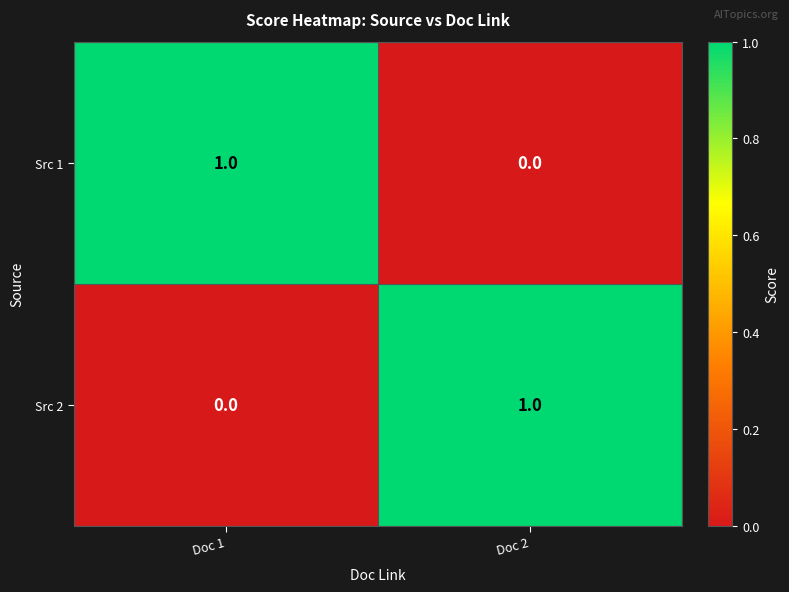

What is the spread (max minus min) of values at Doc 1?

1